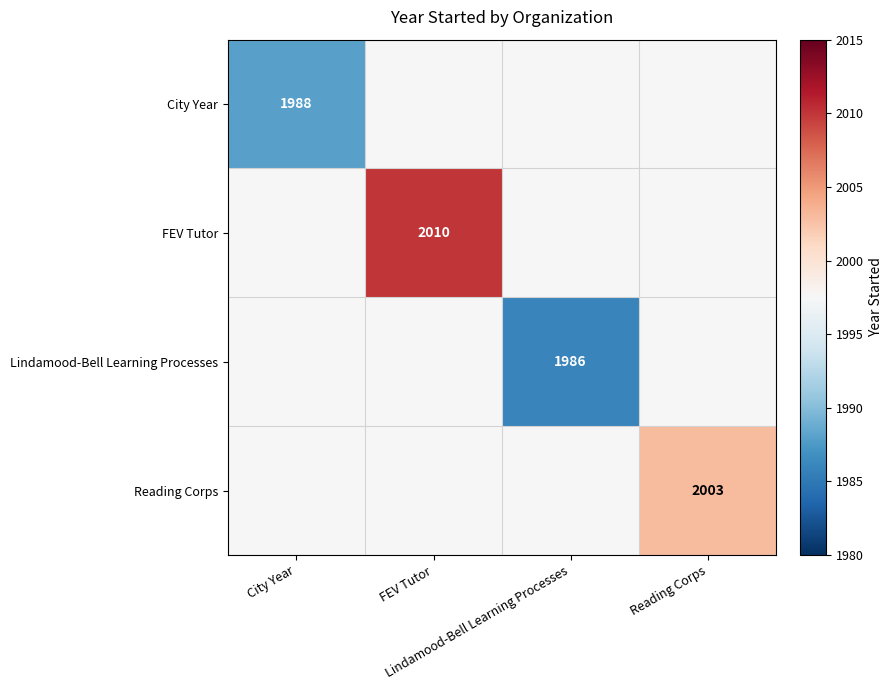

Is it true that Reading Corps equals 2003.0 at Reading Corps?

True